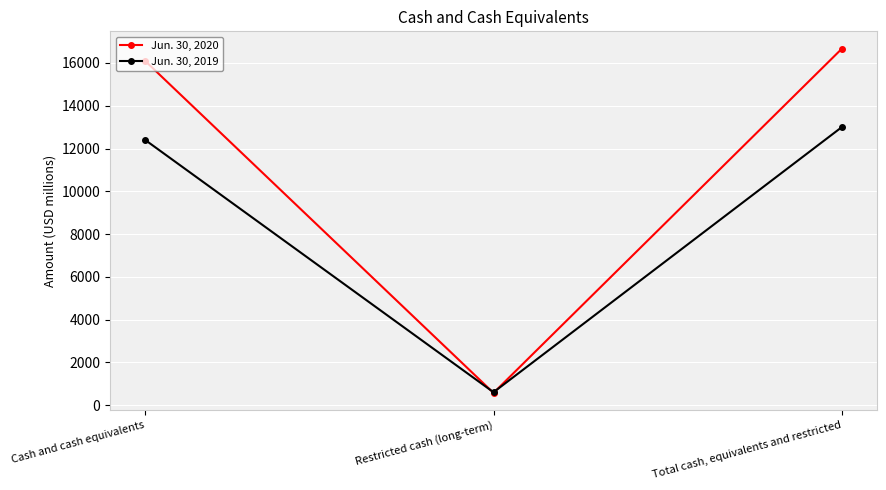

What is the difference between the Jun. 30, 2020 values at Cash and cash equivalents and Total cash, equivalents and restricted?

572